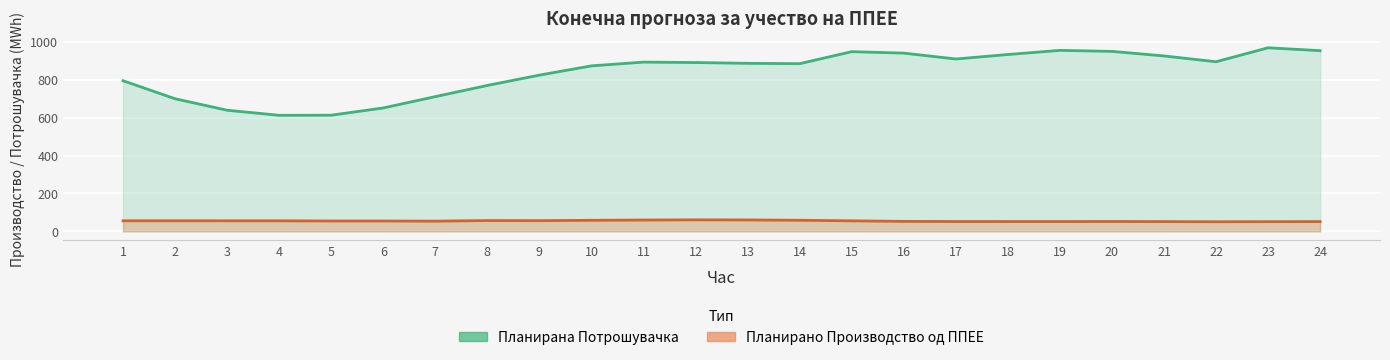

What is the difference between the second highest and minimum values in the Планирана Потрошувачка series?

343.0